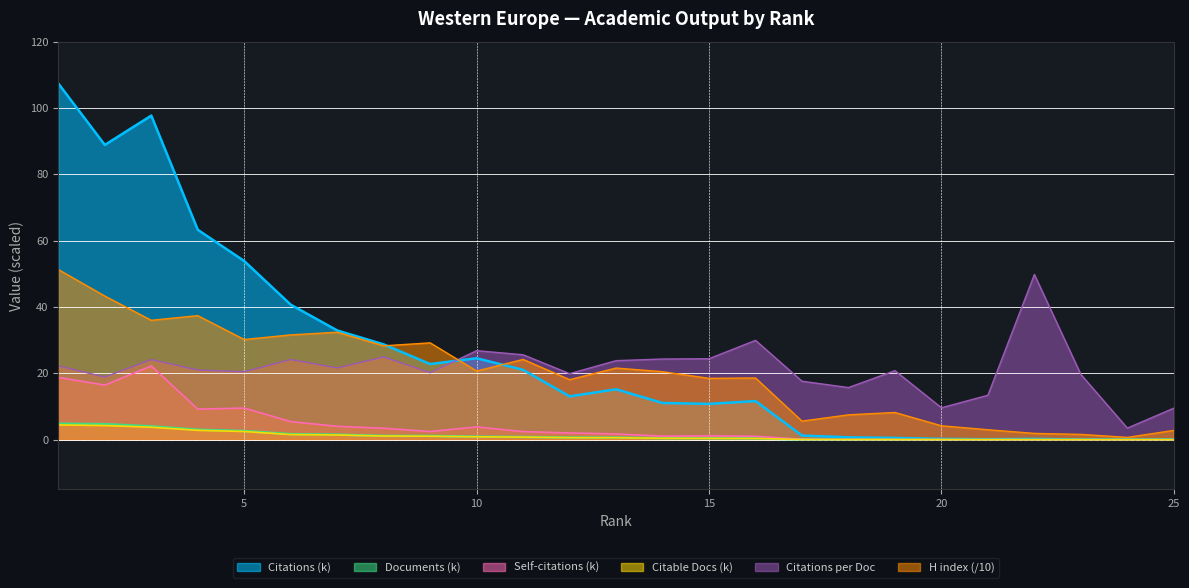

What is the difference between the highest and lowest values at 13?

23.2